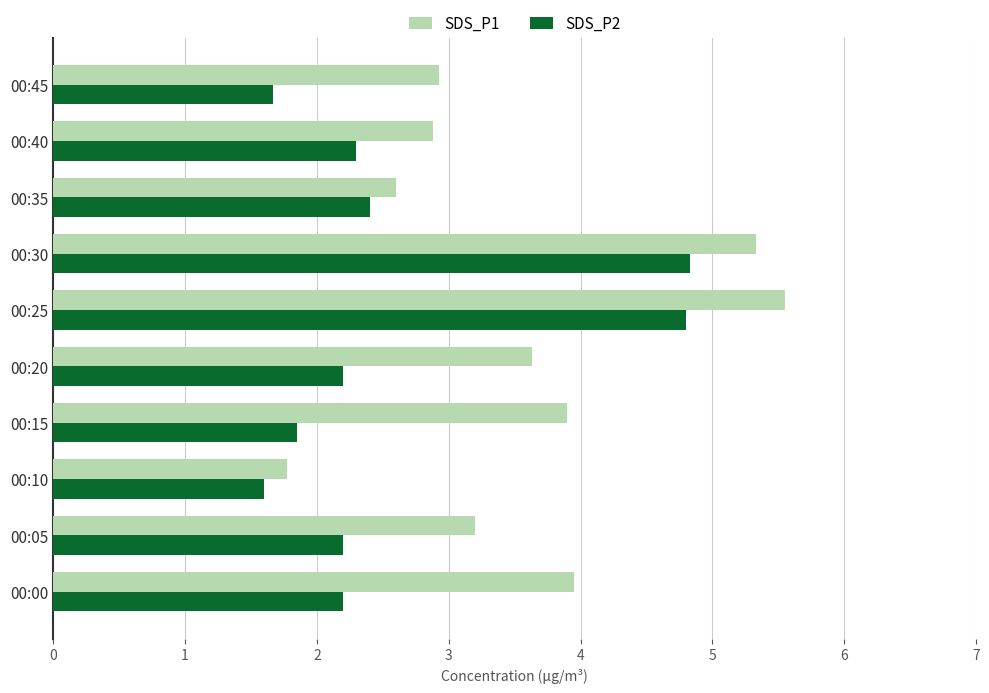

Which series has the largest total across all categories?

SDS_P1